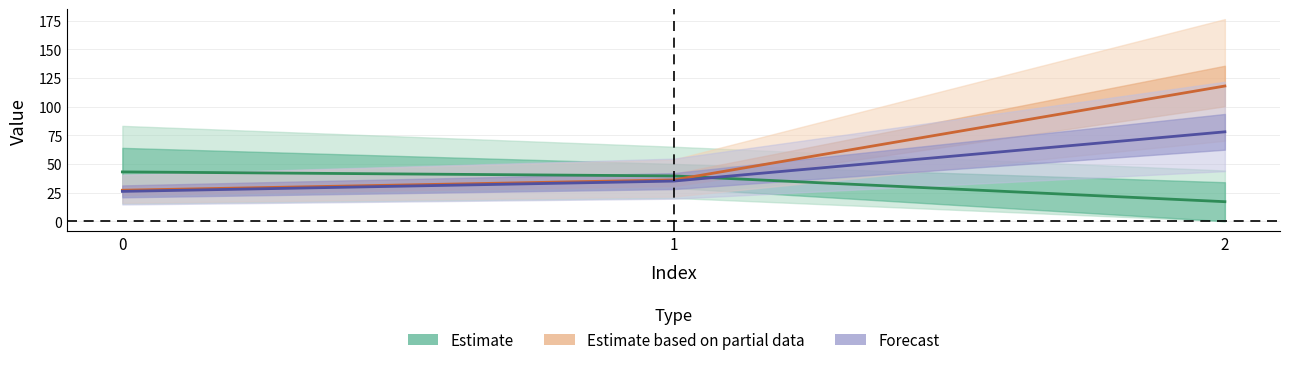

Reading left to right, list all the values displayed in this chart.

Estimate: 0=43.0	1=39.5	2=17.0
Estimate based on partial data: 0=27.0	1=36.0	2=118.0
Forecast: 0=26.0	1=35.0	2=78.0